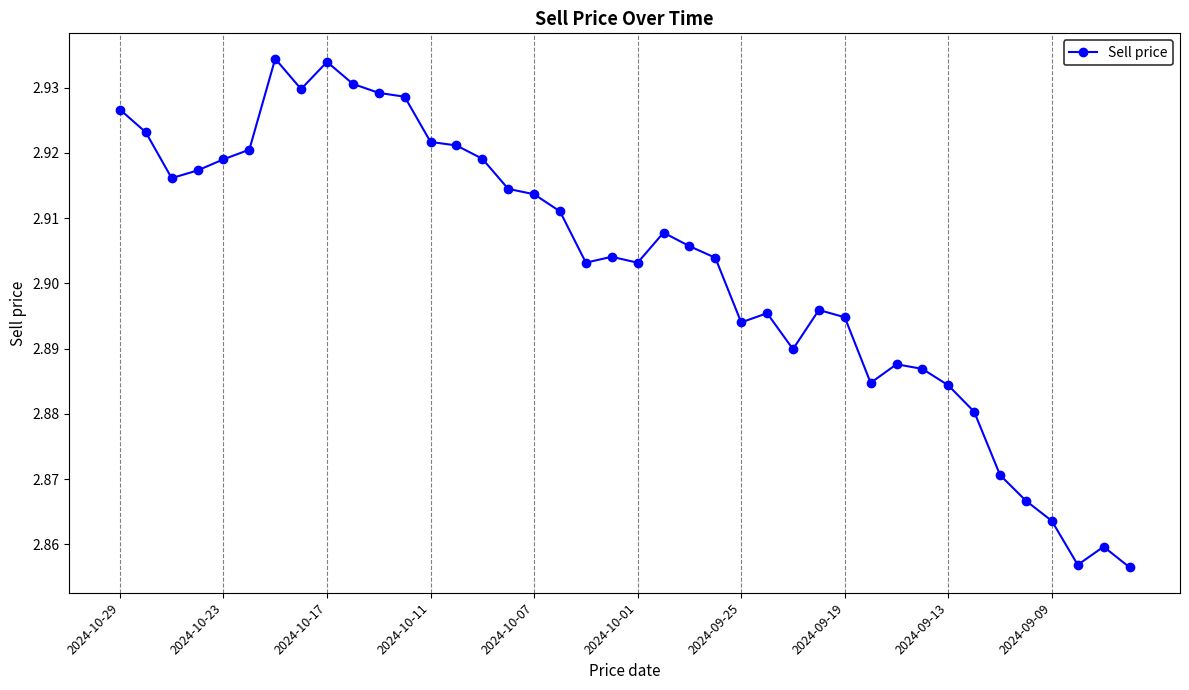

How many lines are shown in the chart?

1